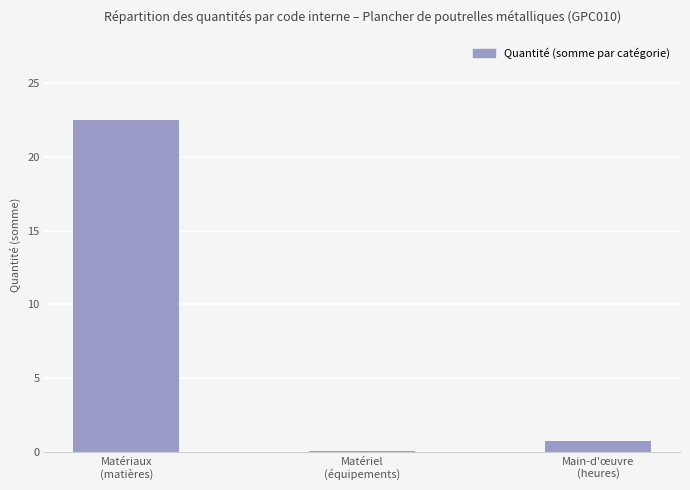

What is the greatest value displayed?

22.5